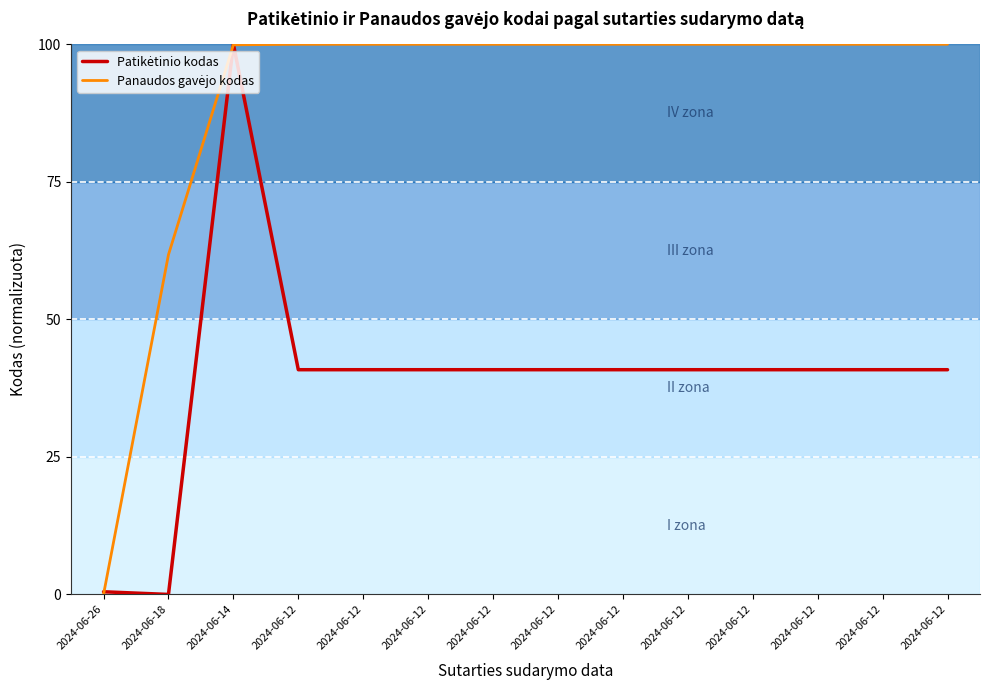

Is this an area chart (filled region under the line)?

No